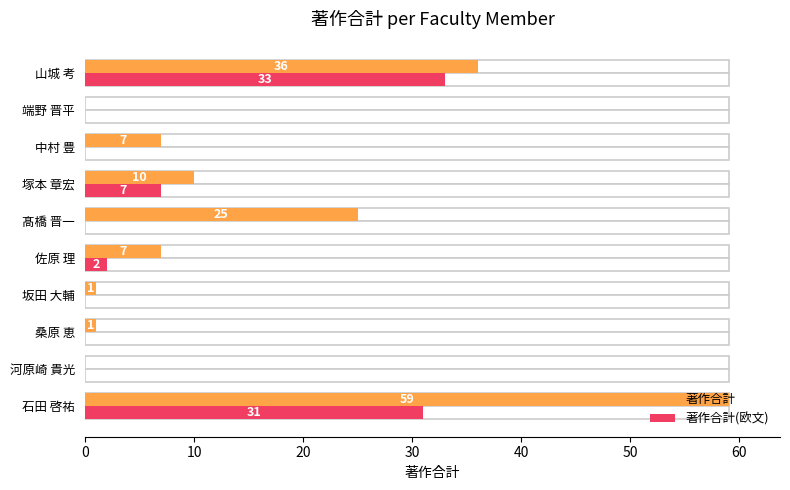

What value does the 著作合計 series have at 髙橋 晋一, to the nearest 5?

25